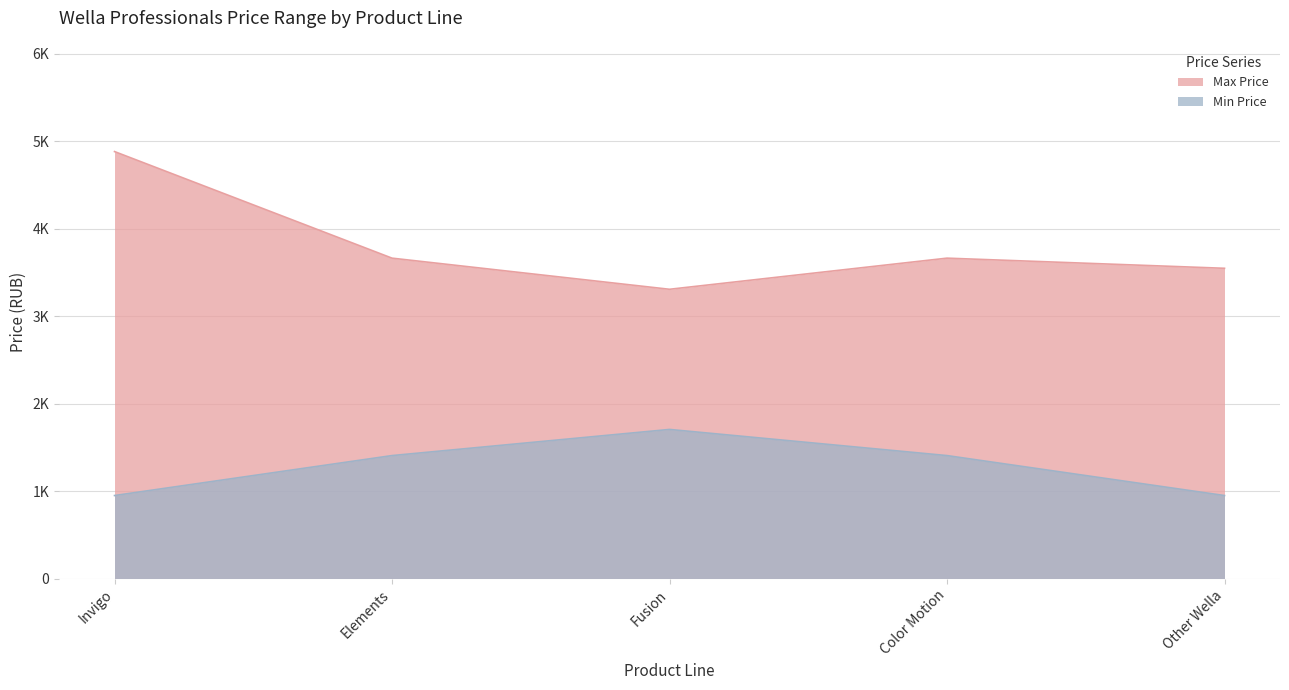

Which series has the widest spread of values?

Max Price